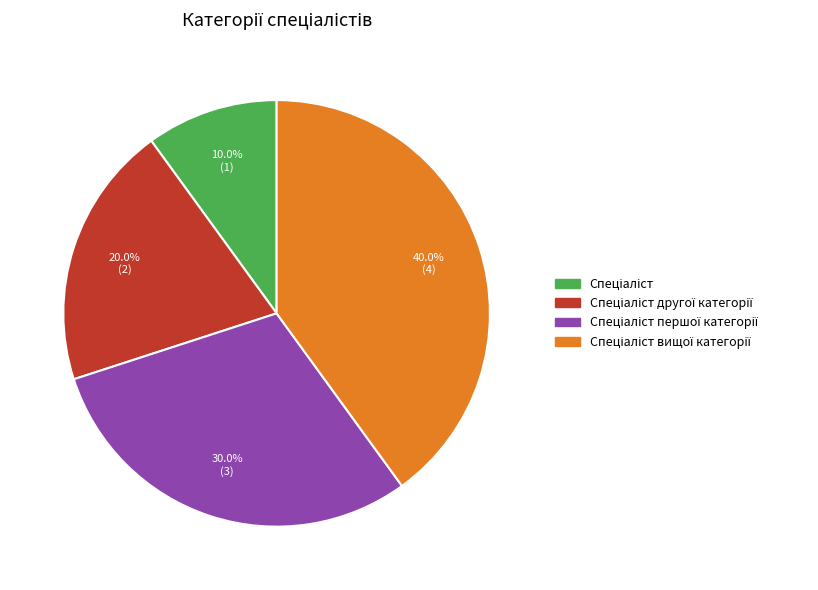

Does any single category account for the majority?

No